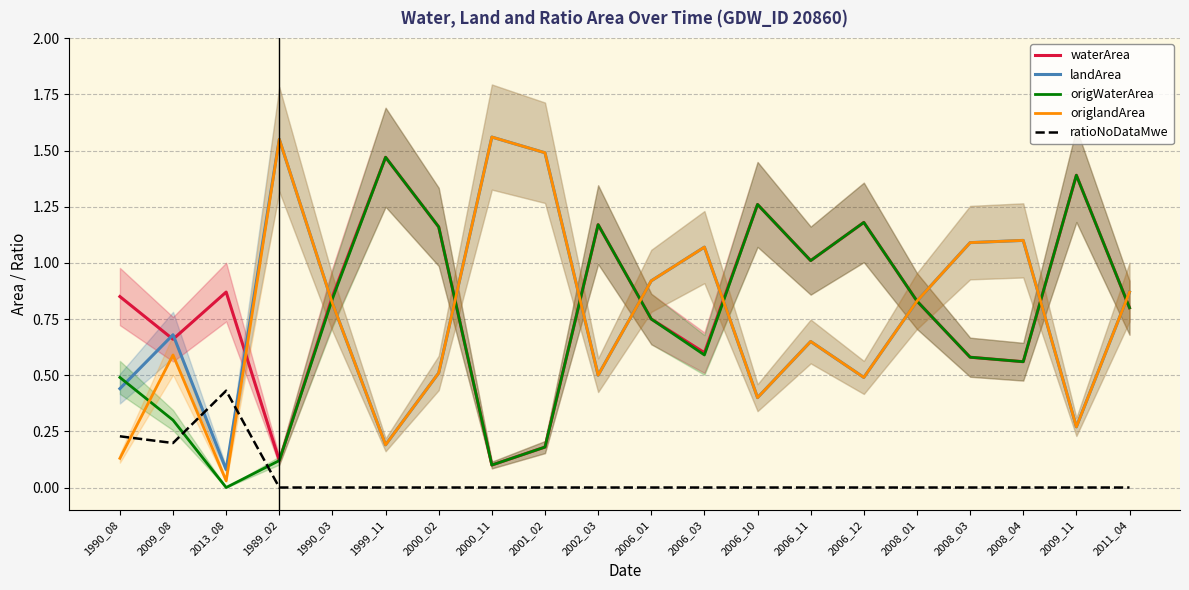

At which label is origWaterArea closest to 0?

2013_08